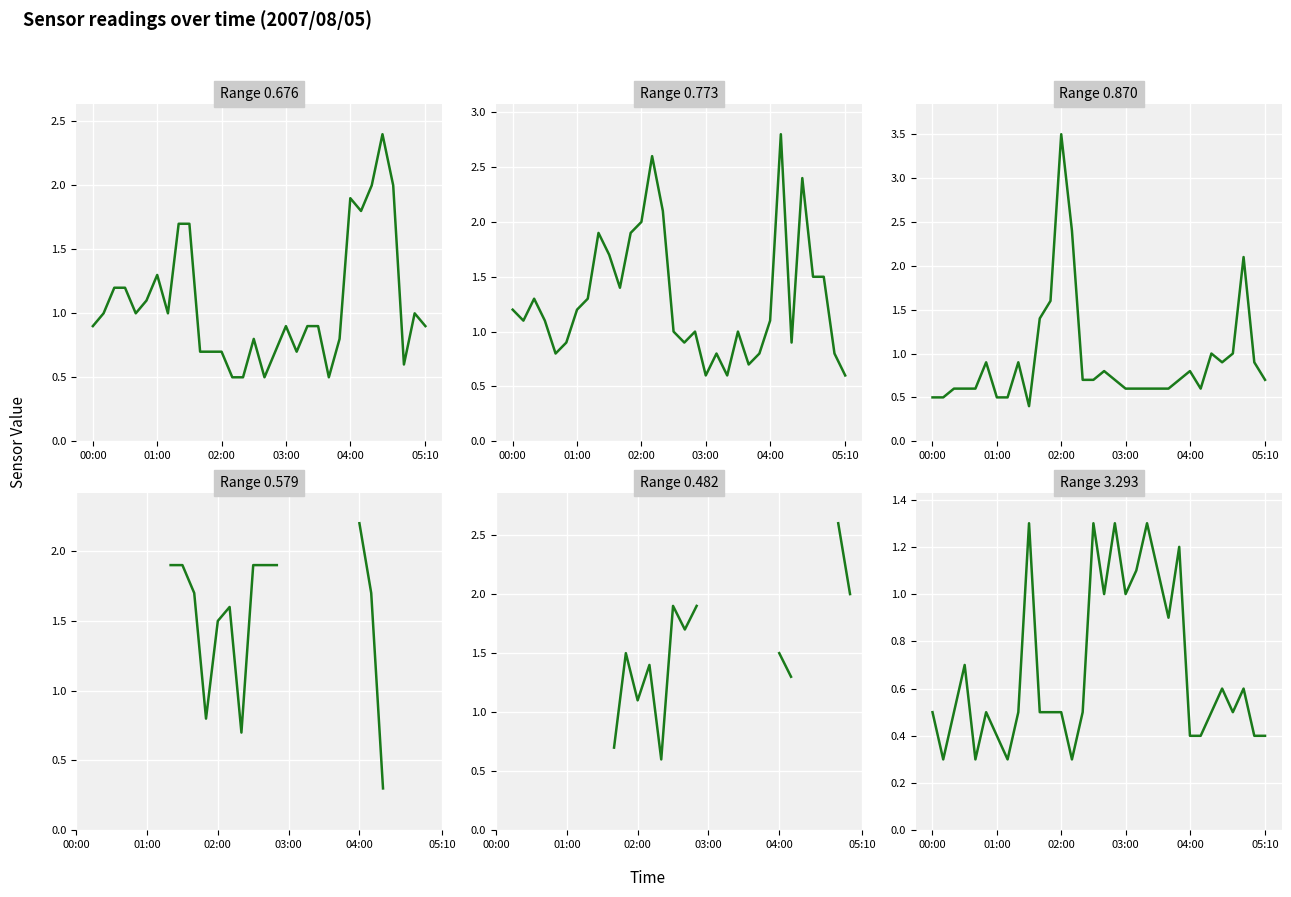

Is the value of 0.773 at 00:20 greater than the value of 0.676 at 03:10?

Yes